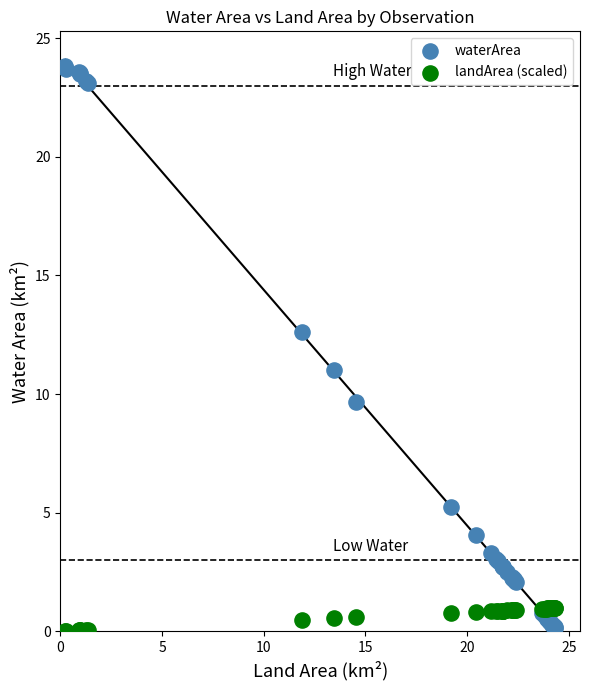

Which series contains the highest Y value?

waterArea